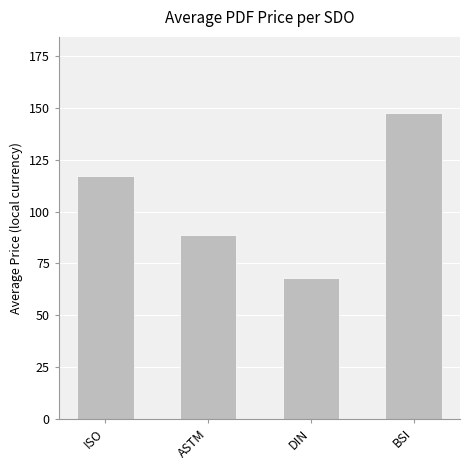

Read the value at ISO.

117.3